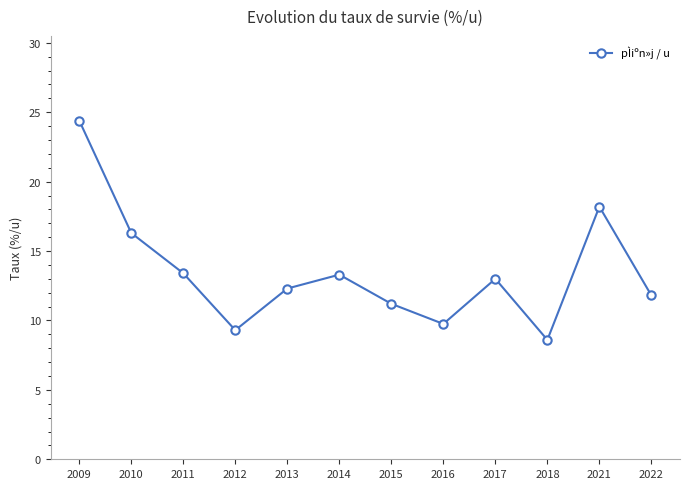

Where is the first local minimum?

2012